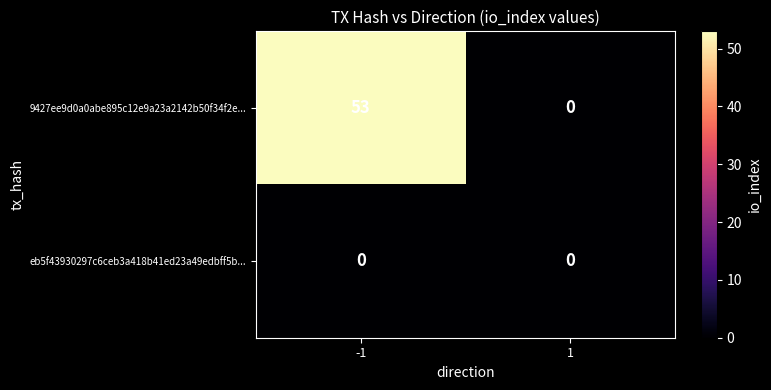

Which series has the largest range (max minus min)?

9427ee9d0a0abe895c12e9a23a2142b50f34f2e...